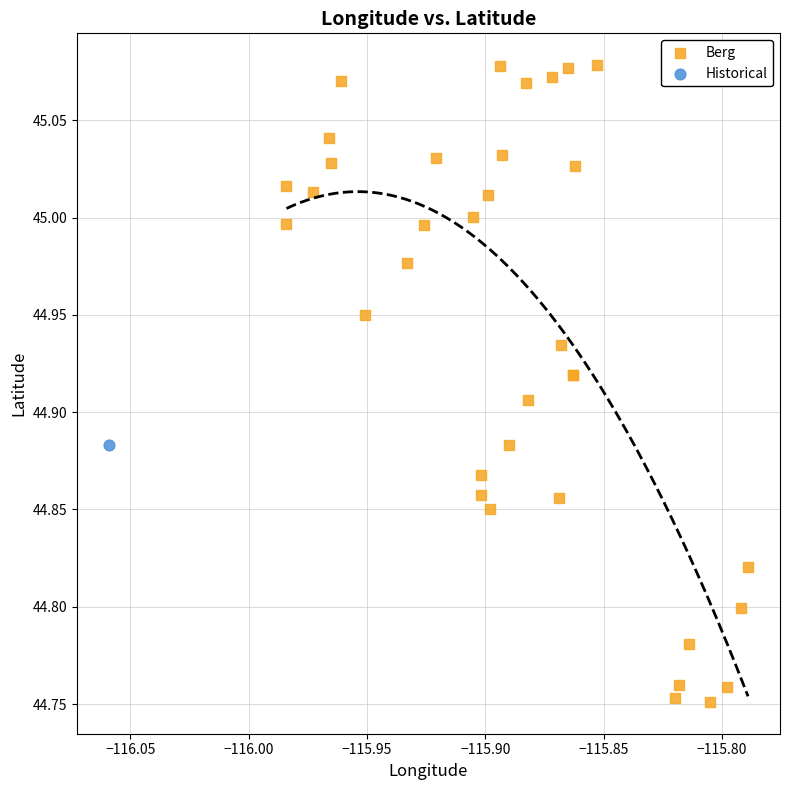

What are all the series names shown in the legend?

Berg, Historical